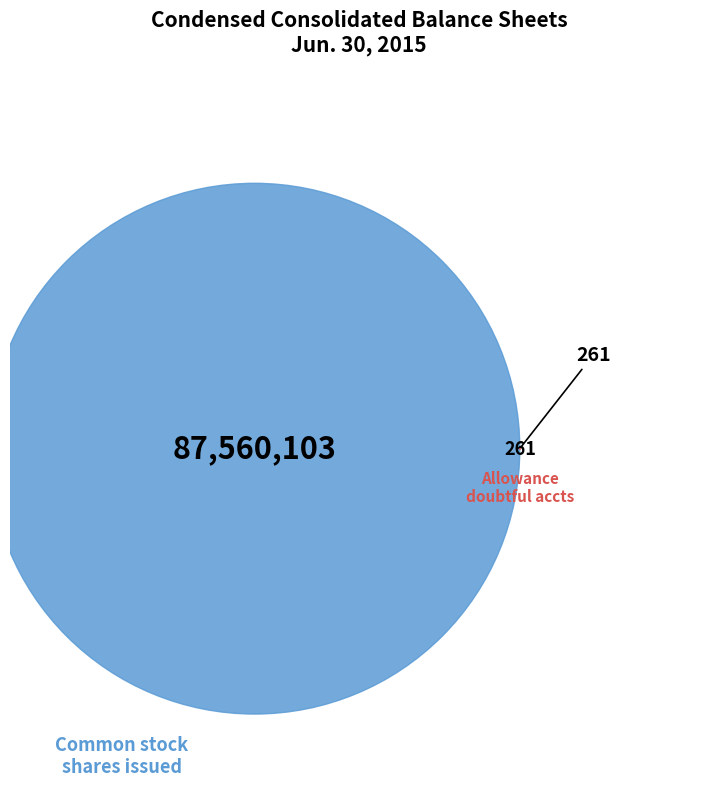

To the nearest percent, what is the average slice percentage?

50%